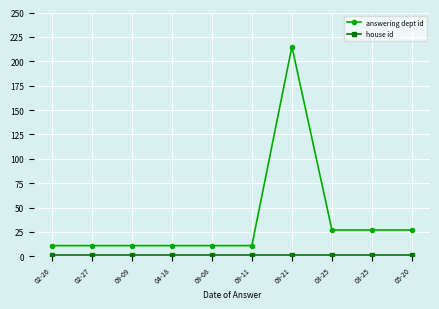

Which series has the largest total across all categories?

answering dept id